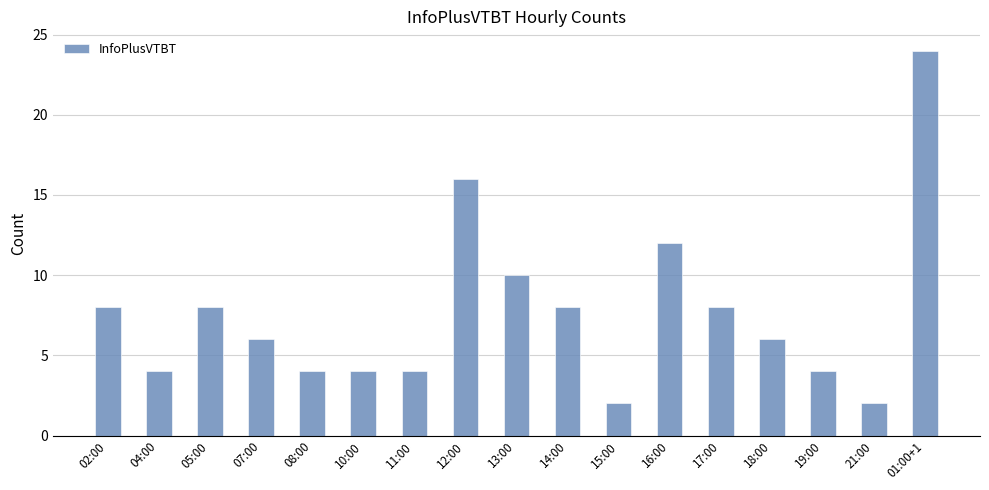

Approximately how many times larger is the value at 15:00 compared to 16:00?

0.2